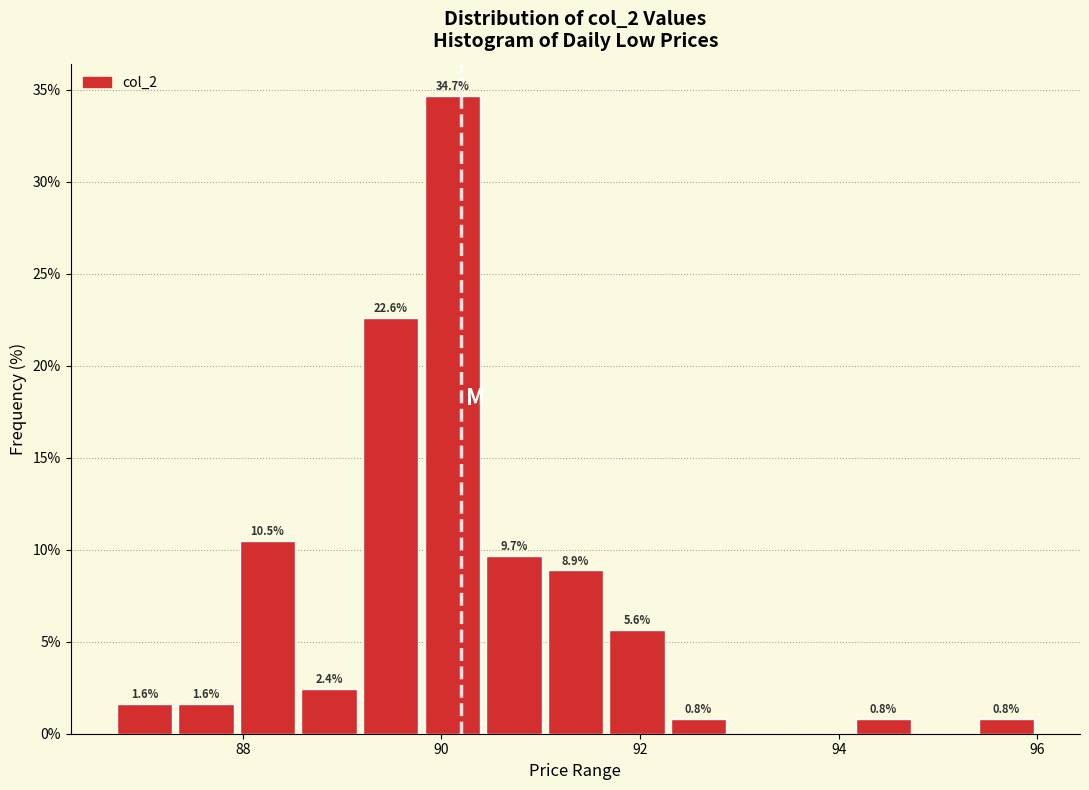

Around what value on the x-axis is the tallest bar? Give the approximate position of its centre, as read against the axis.

90.2